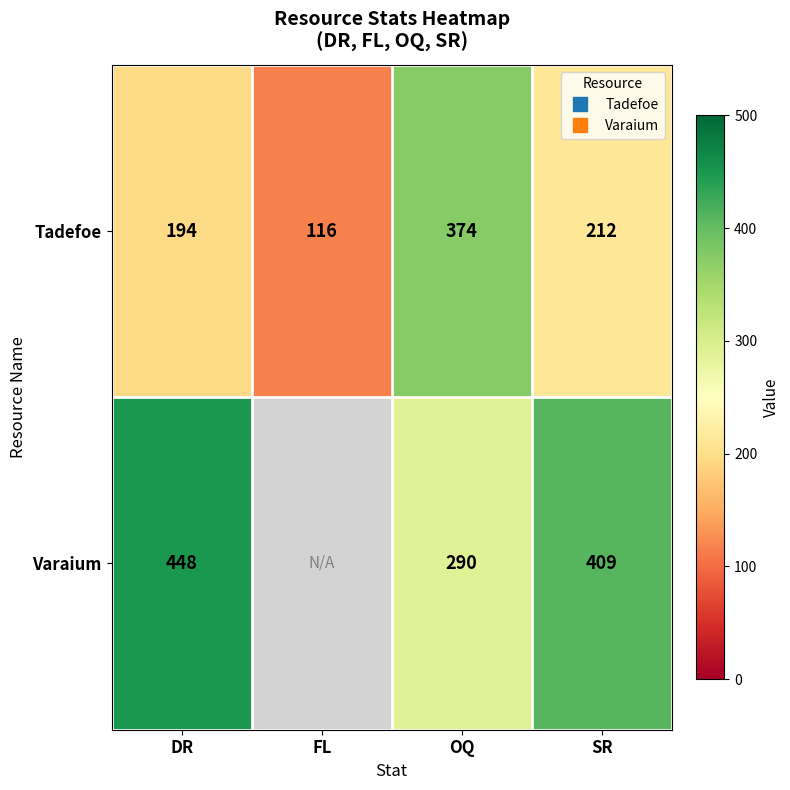

At how many categories does at least one series exceed 253?

3